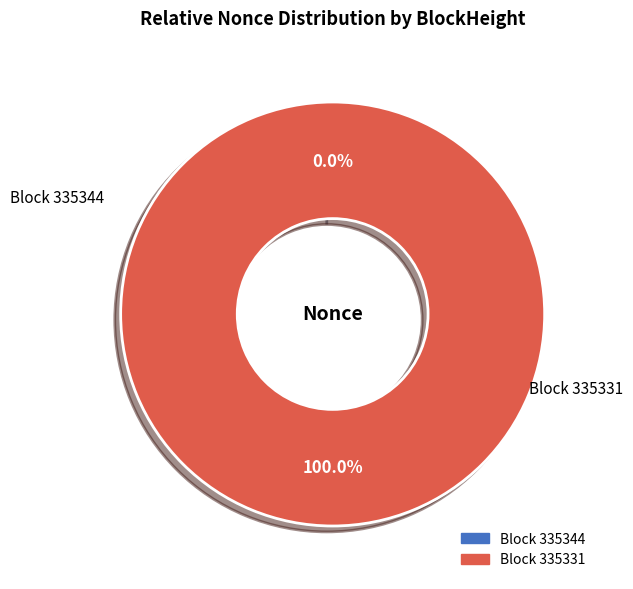

The 335331 slice represents 100% of the pie. True or false?

True